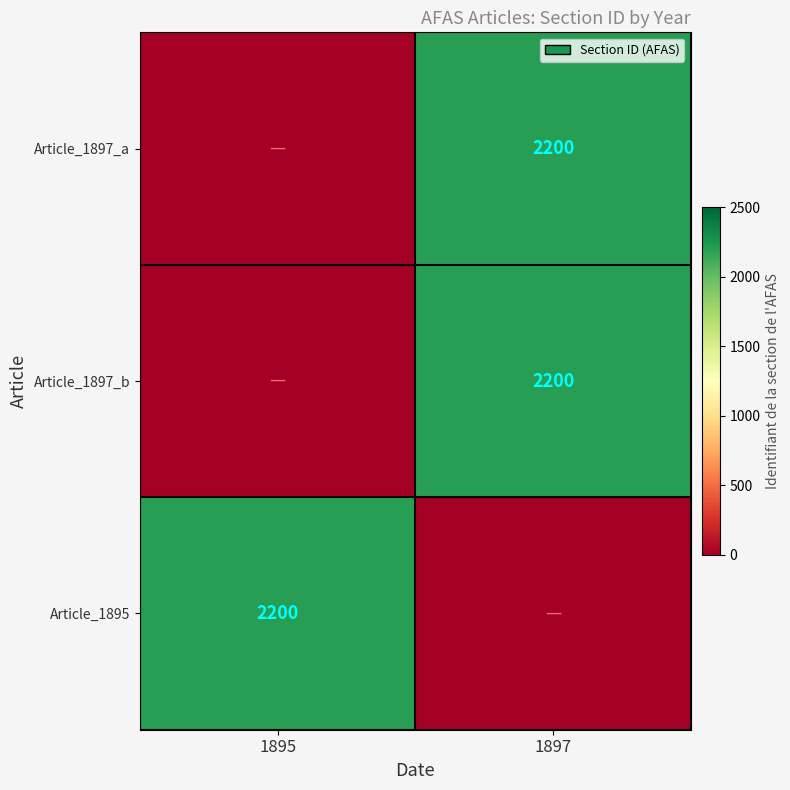

True or false: Article_1897_a has a value of 2200 at 1897.

True